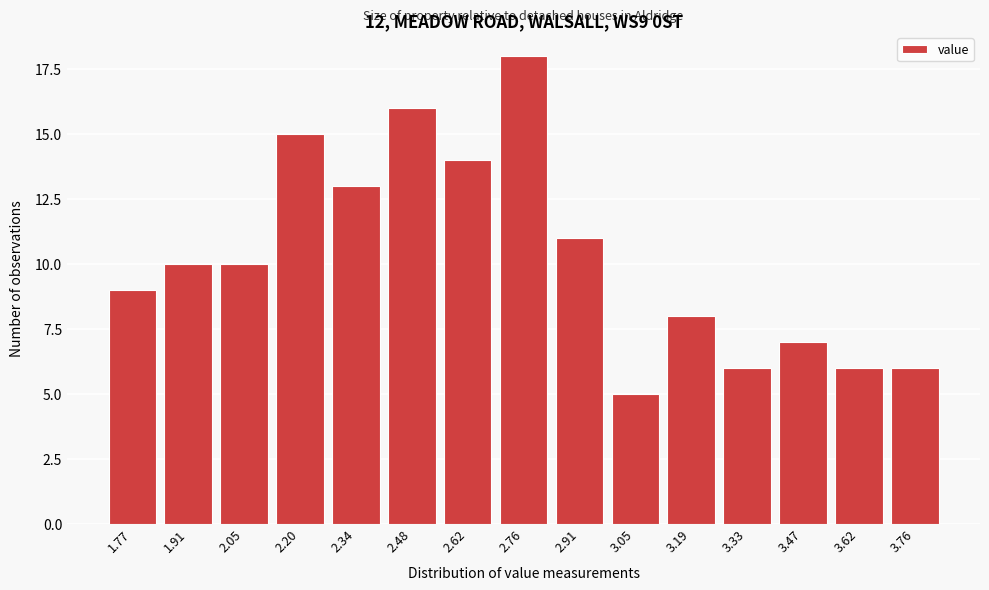

Reading left to right, transcribe all the data shown in this chart.

1.77=9	1.91=10	2.05=10	2.20=15	2.34=13	2.48=16	2.62=14	2.76=18	2.91=11	3.05=5	3.19=8	3.33=6	3.47=7	3.62=6	3.76=6